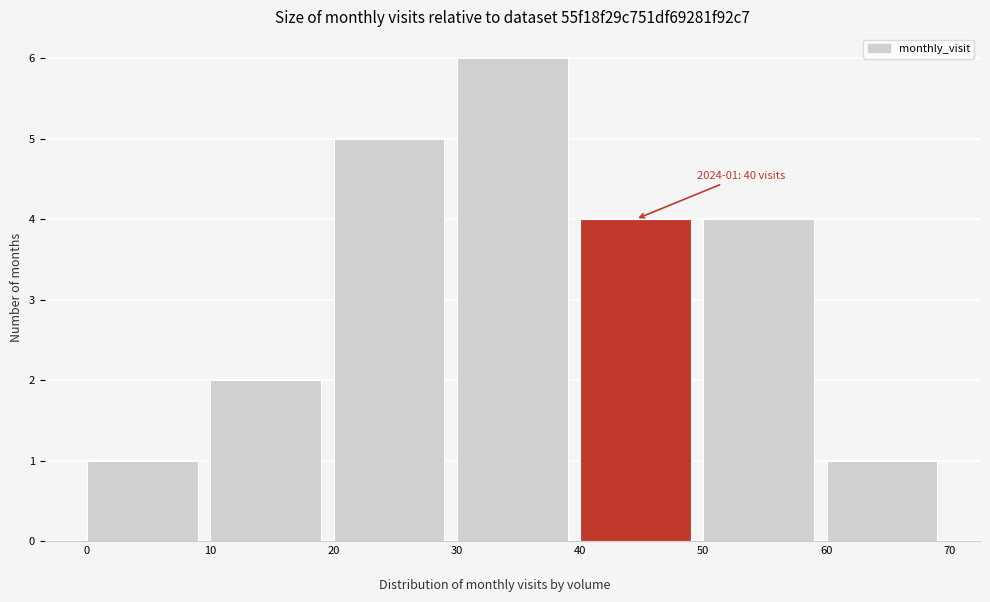

Which range on the x-axis has the tallest bar?

30 to 40